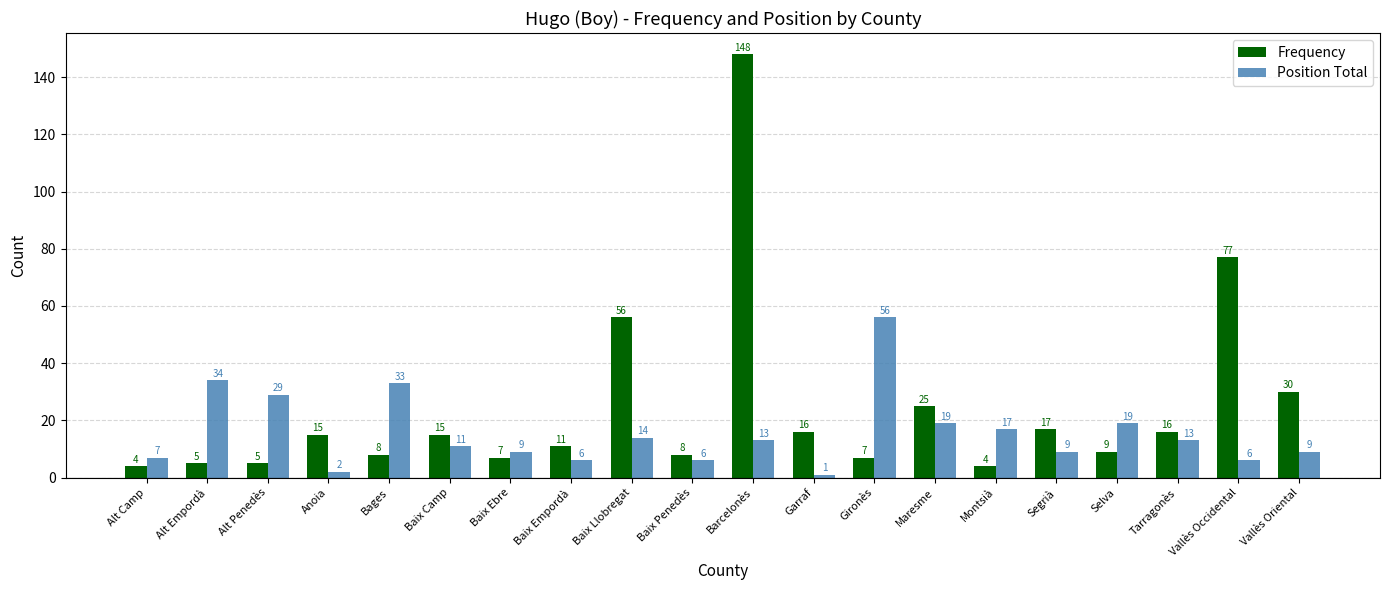

What is the approximate value of Frequency at Bages, to the nearest 10?

10